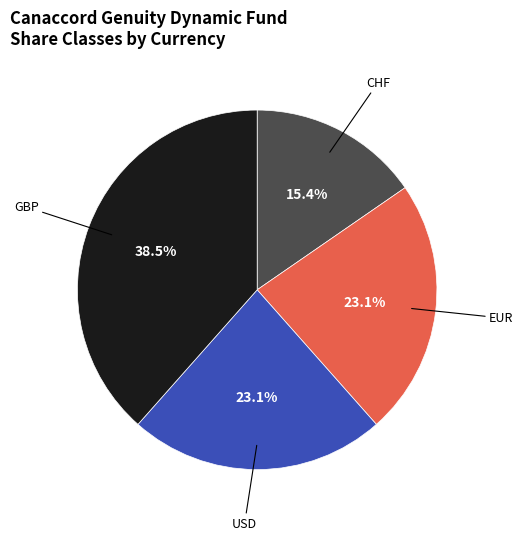

Does any single category account for the majority?

No